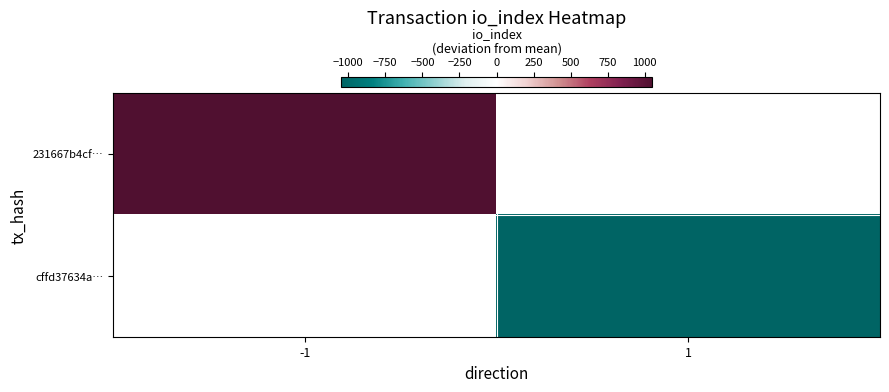

True or false: 231667b4cf… has a value of 1650.8 at -1.

False